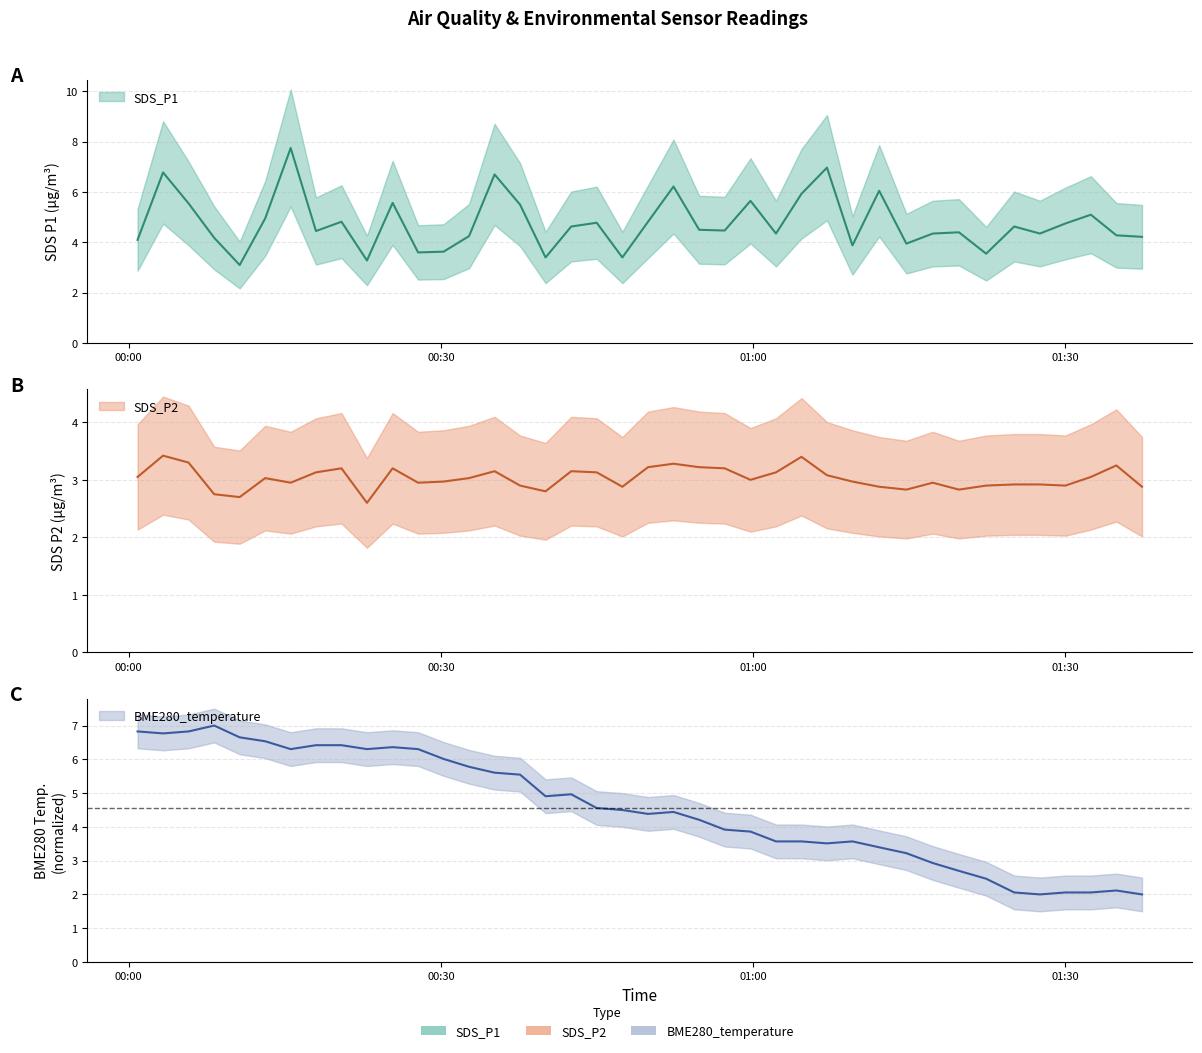

Which series ends up on top after the final intersection of BME280_temperature and SDS_P1?

SDS_P1